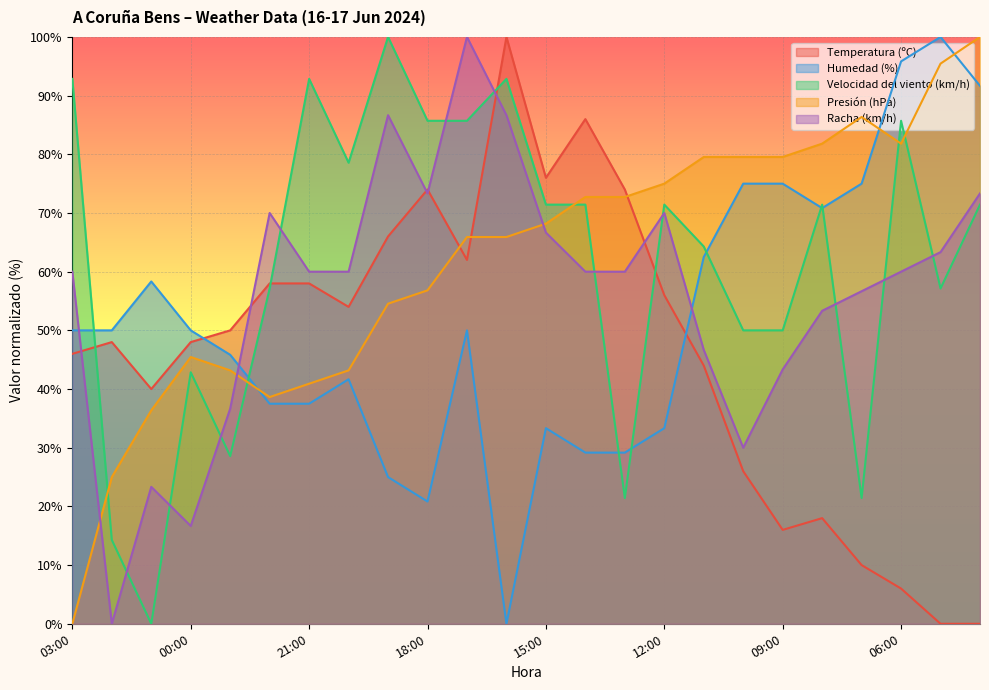

True or false: Temperatura (ºC) has a value of 10.5 at 06:00.

False